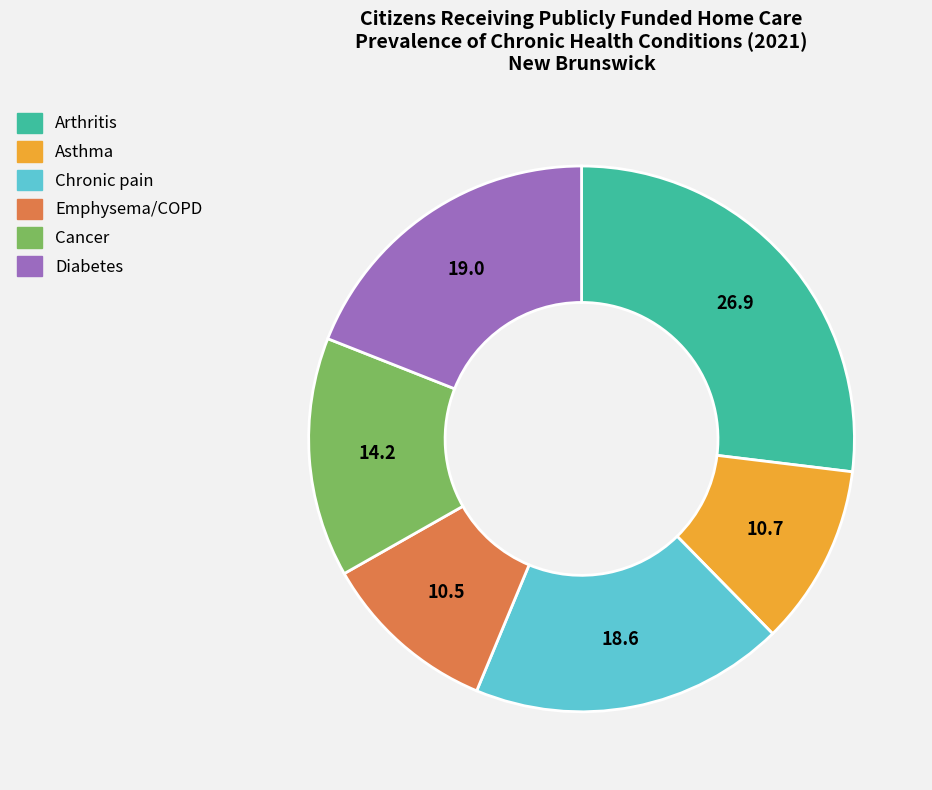

True or false: Cancer accounts for 1% of the total.

False